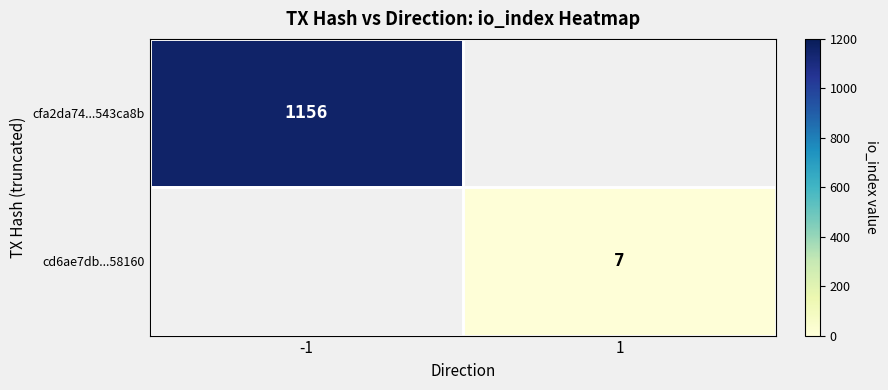

The cd6ae7db...58160 series shows 7 at 1. True or false?

True